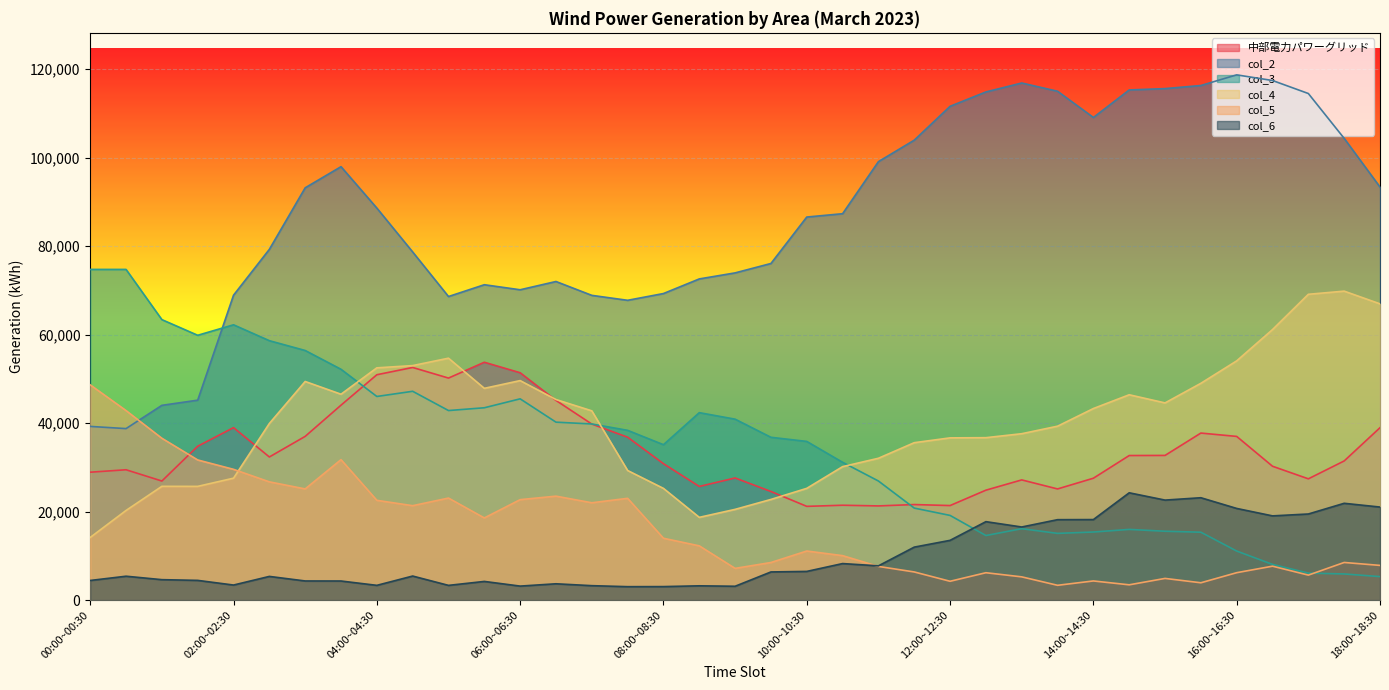

Rank the categories by col_6 value from lowest to highest.

07:30~08:00, 08:00~08:30, 09:00~09:30, 06:00~06:30, 08:30~09:00, 07:00~07:30, 05:00~05:30, 04:00~04:30, 02:00~02:30, 06:30~07:00, 05:30~06:00, 03:30~04:00, 03:00~03:30, 00:00~00:30, 01:30~02:00, 01:00~01:30, 02:30~03:00, 00:30~01:00, 04:30~05:00, 09:30~10:00, 10:00~10:30, 11:00~11:30, 10:30~11:00, 11:30~12:00, 12:00~12:30, 13:00~13:30, 12:30~13:00, 13:30~14:00, 14:00~14:30, 16:30~17:00, 17:00~17:30, 16:00~16:30, 18:00~18:30, 17:30~18:00, 15:00~15:30, 15:30~16:00, 14:30~15:00